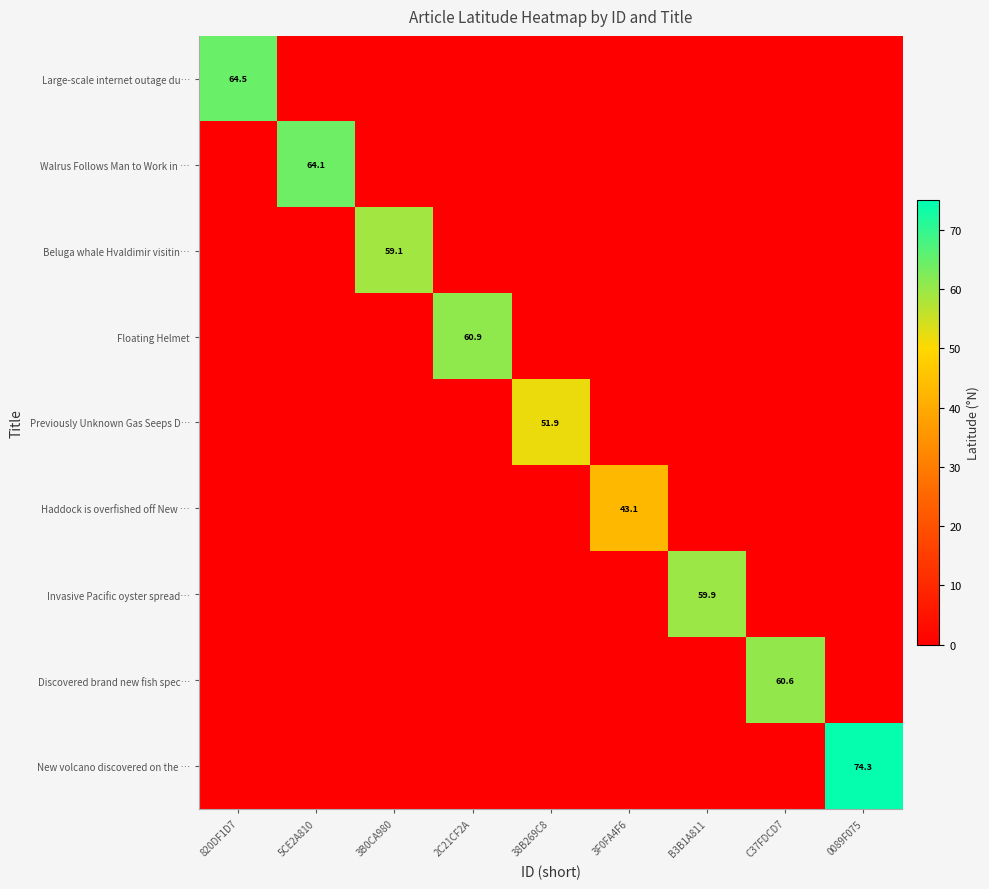

The value of Discovered brand new fish spec… at C37FDCD7 is 60.6. True or false?

True